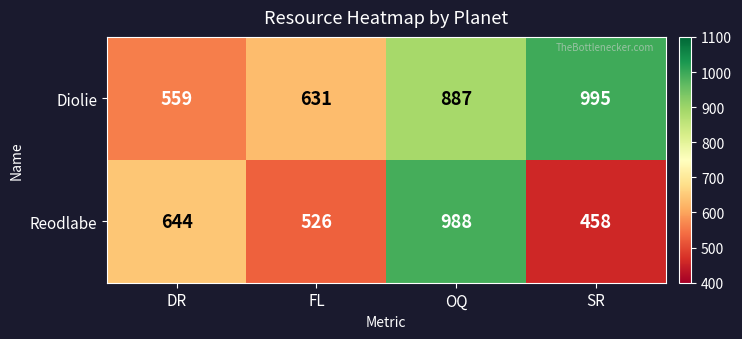

At DR, list the series in order from largest to smallest.

Reodlabe, Diolie